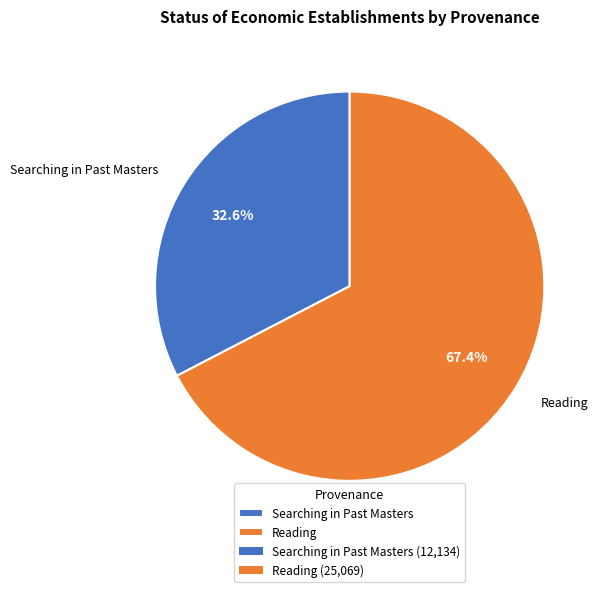

To the nearest percent, what percentage of the pie is Reading?

67%